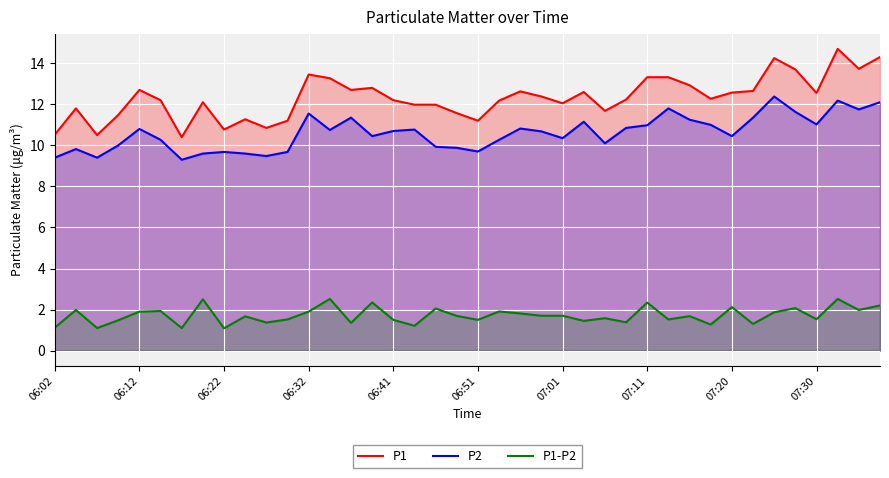

What is the approximate value of P1-P2 at 23?

1.7